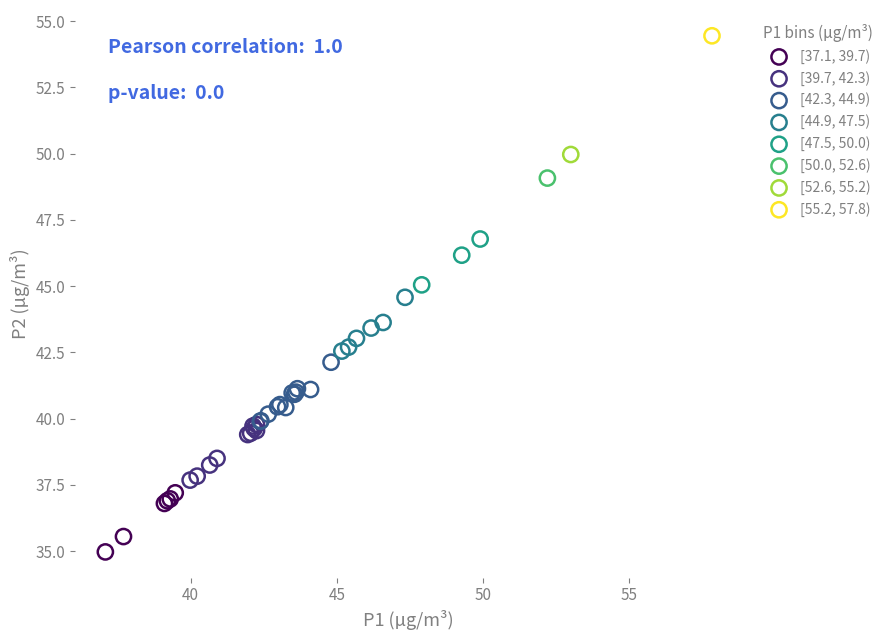

Which series contains the lowest Y value?

[37.1, 39.7)